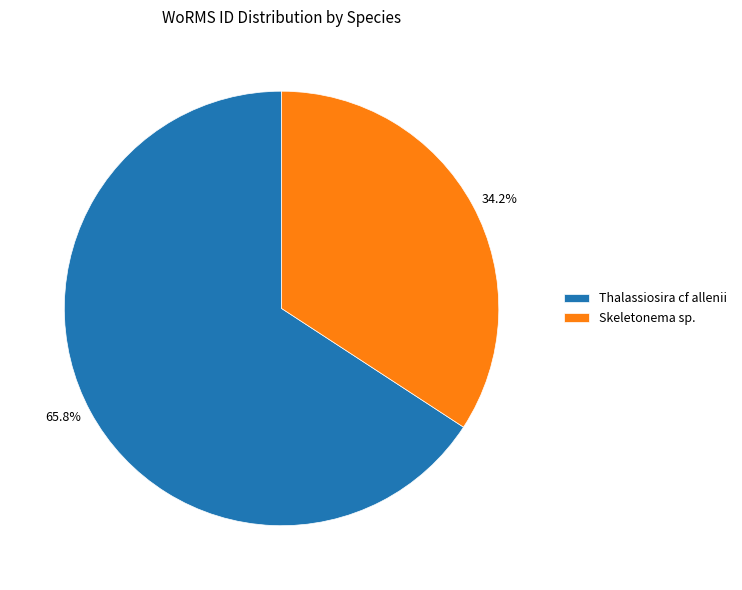

Combined, what portion of the pie is 65.8% and 34.2%?

100.0%